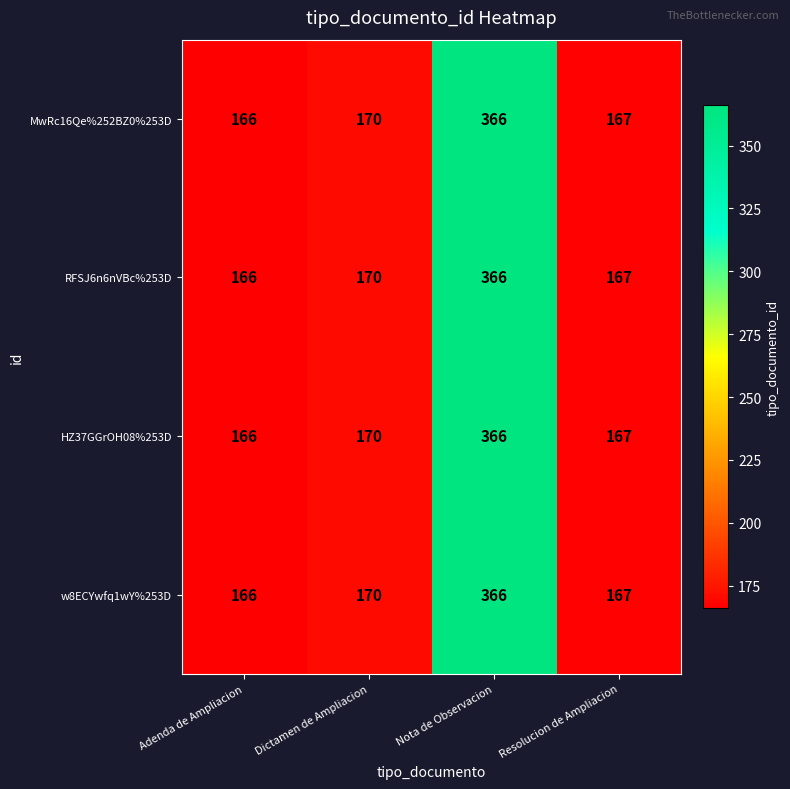

At which category does the chart reach its minimum across all series?

Adenda de Ampliacion